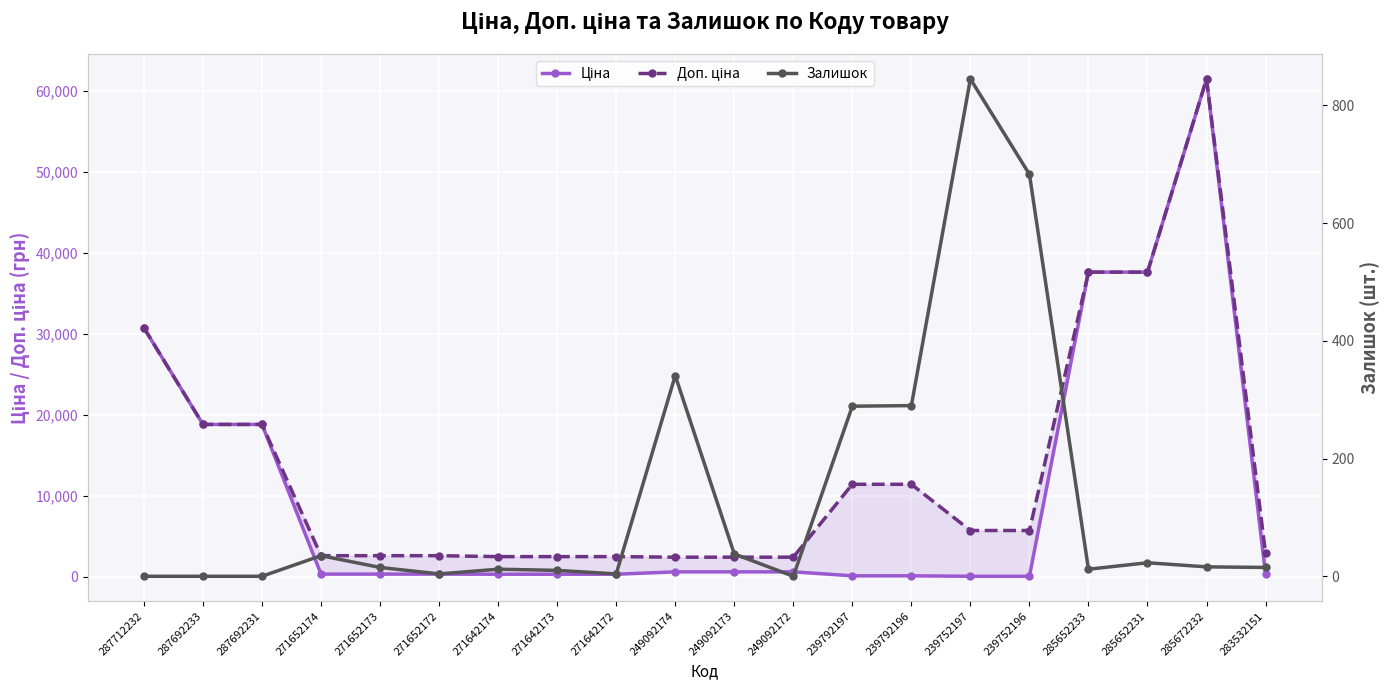

How many categories are shown in the chart?

20